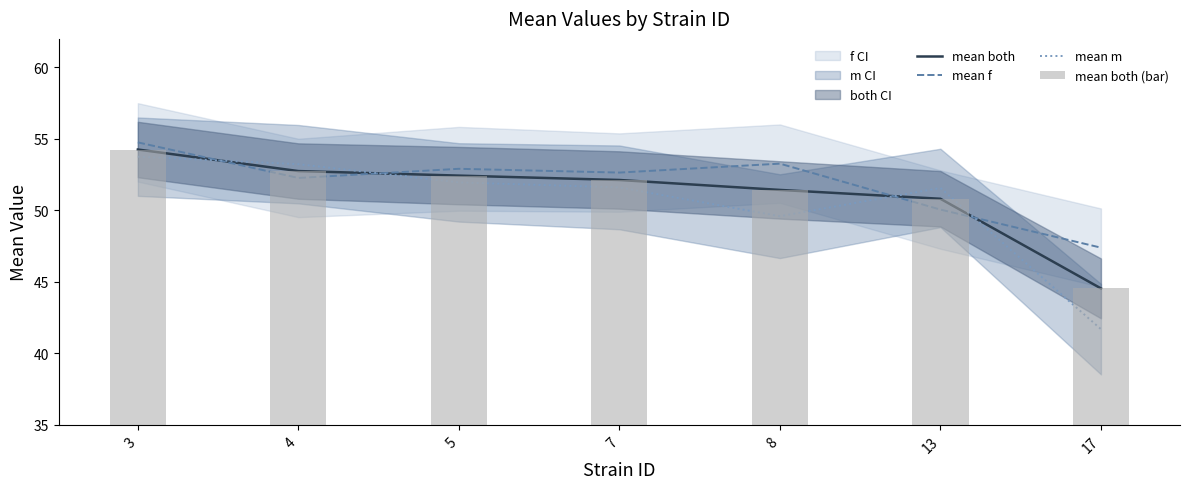

How many distinct data groups are displayed?

4